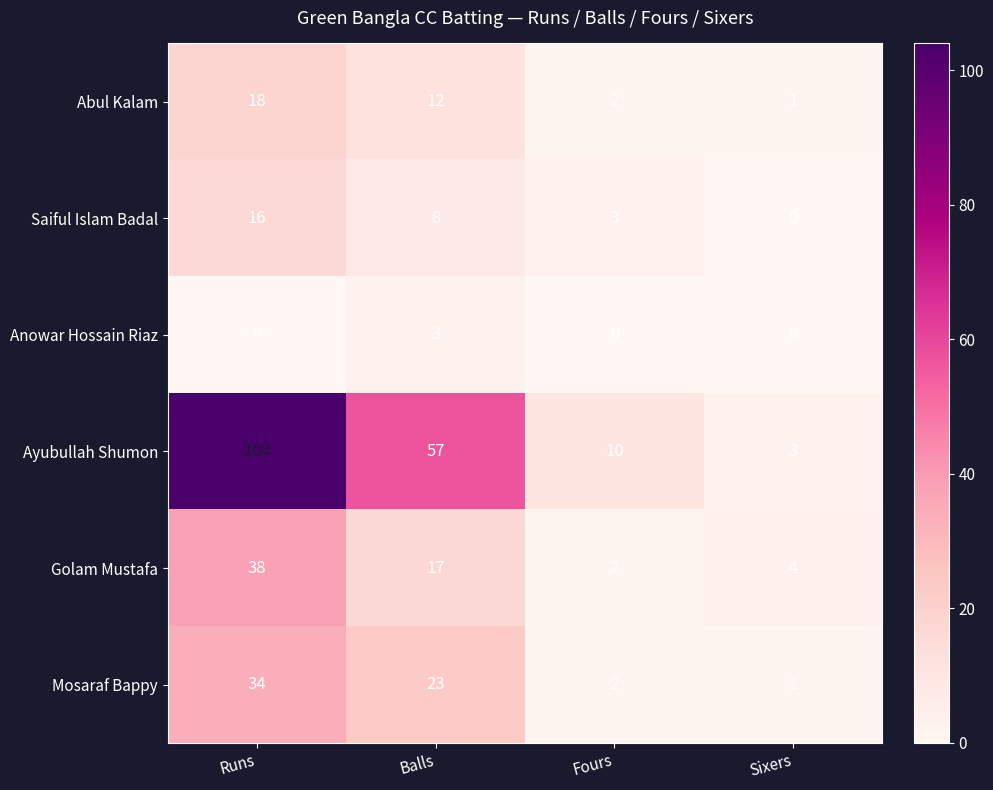

Which series has the widest spread of values?

Ayubullah Shumon